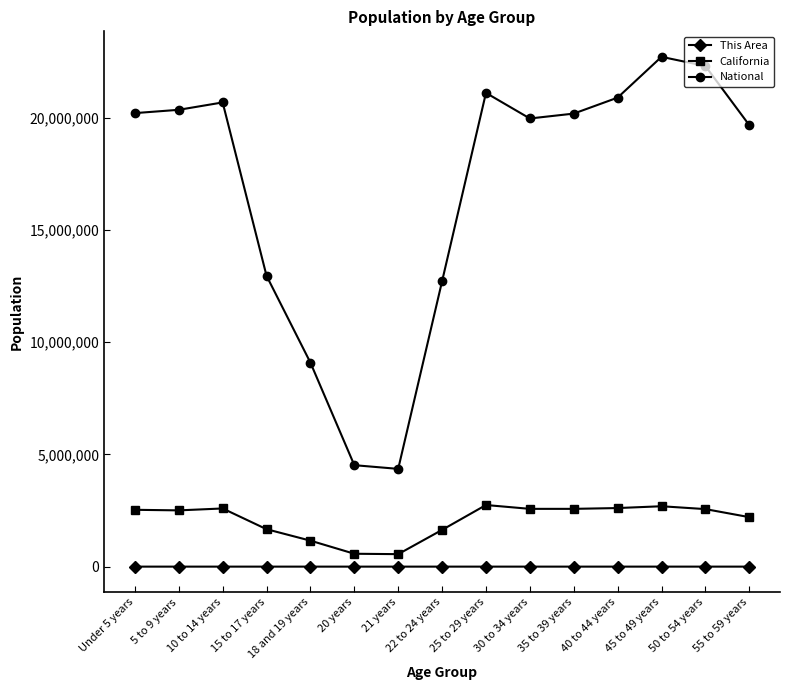

Is it true that National equals 31401623 at 10 to 14 years?

False